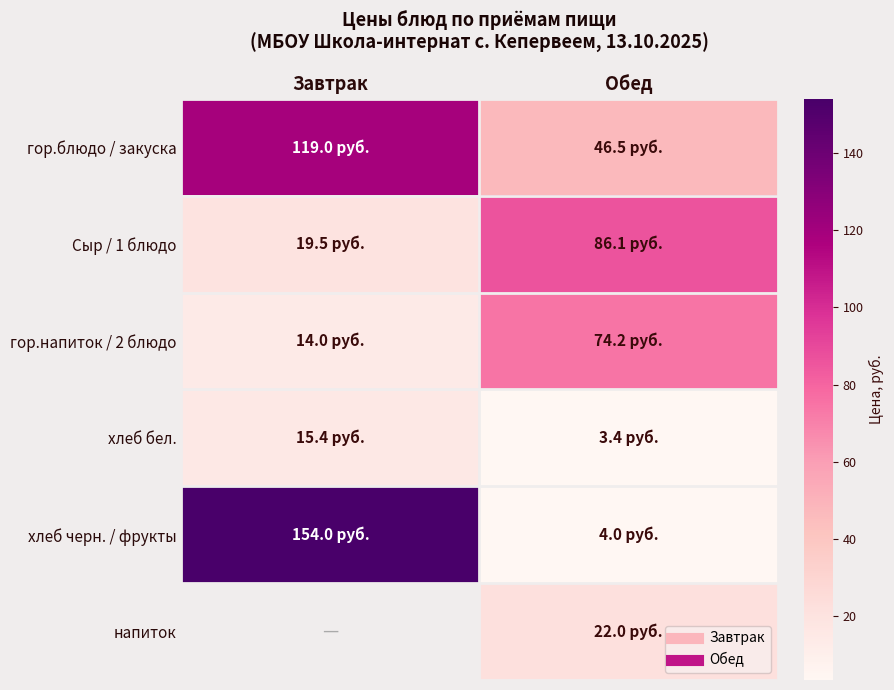

What is the minimum value shown in the chart?

3.4